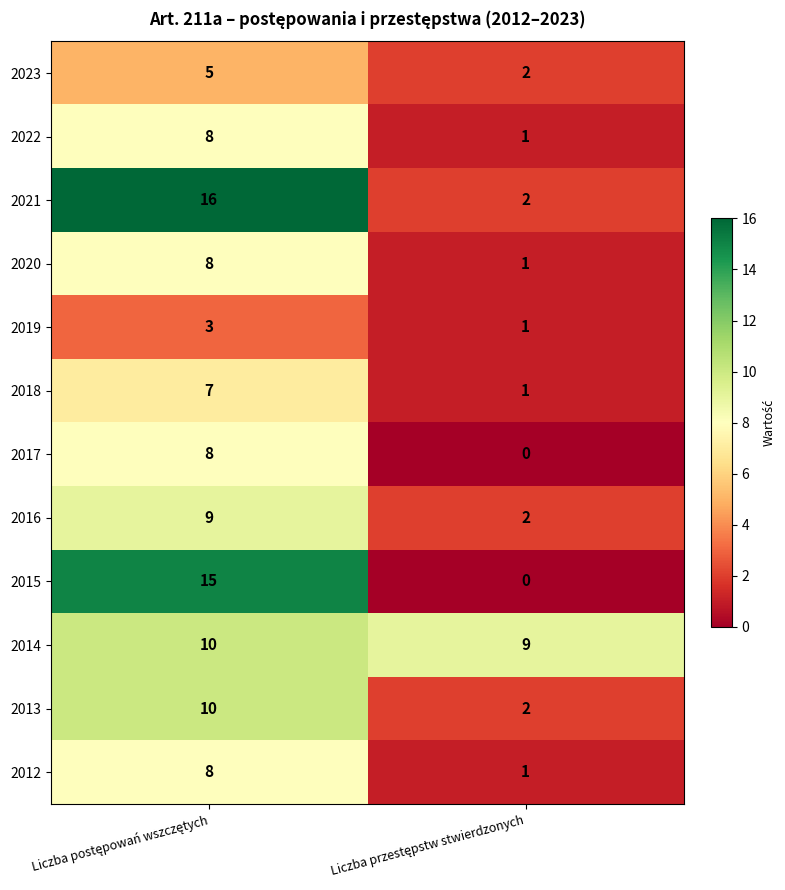

Which series has the largest range (max minus min)?

2015